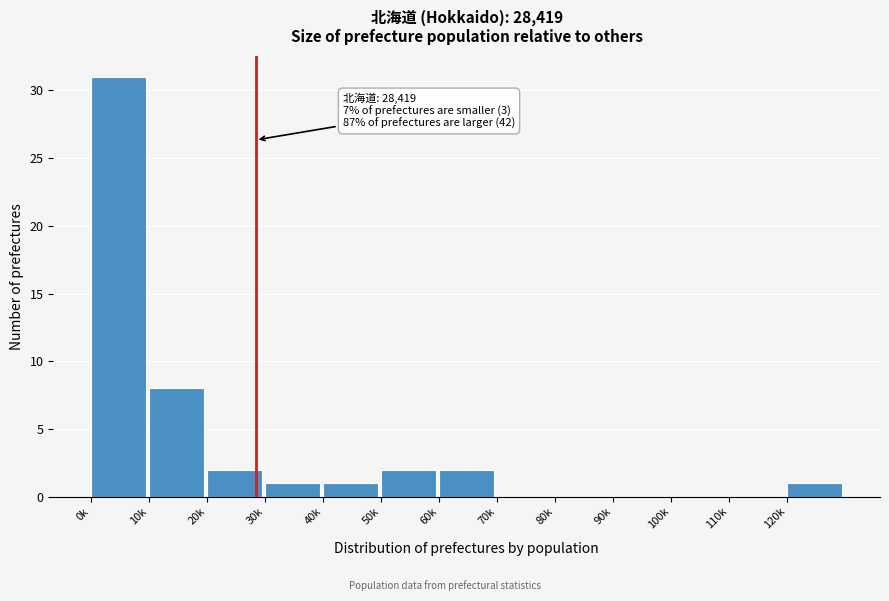

Reading left to right, transcribe all the data shown in this chart.

0k=31	10k=8	20k=2	30k=1	40k=1	50k=2	60k=2	70k=0	80k=0	90k=0	100k=0	110k=0	120k=1